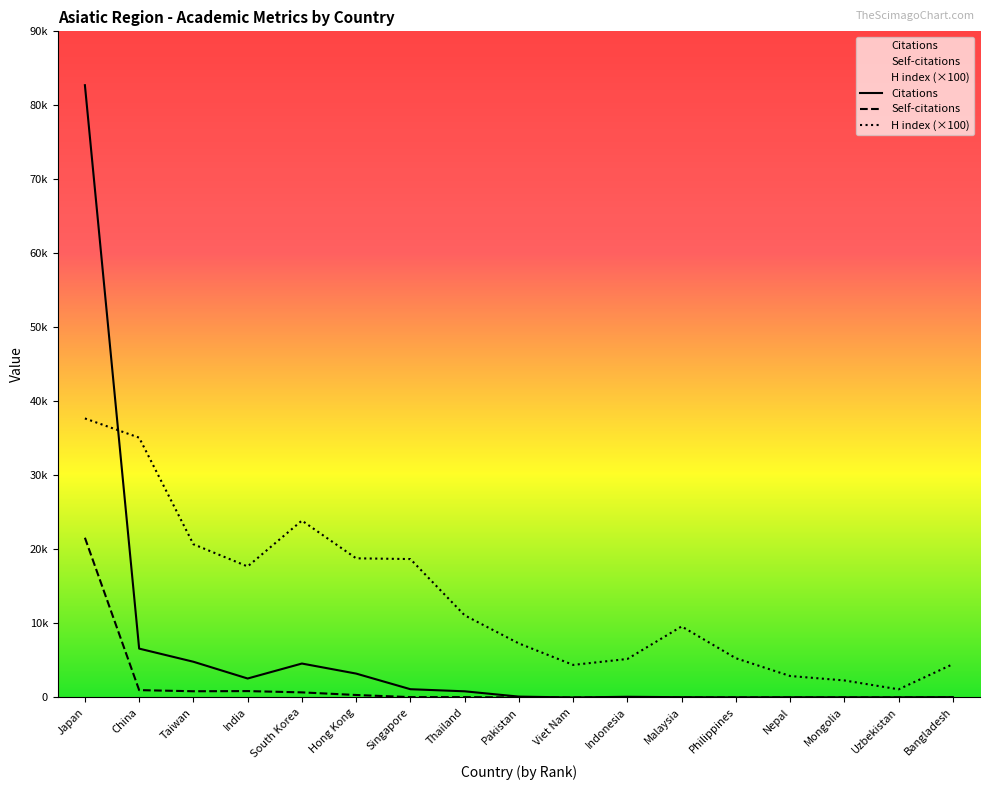

True or false: Citations and Self-citations cross at least once.

False